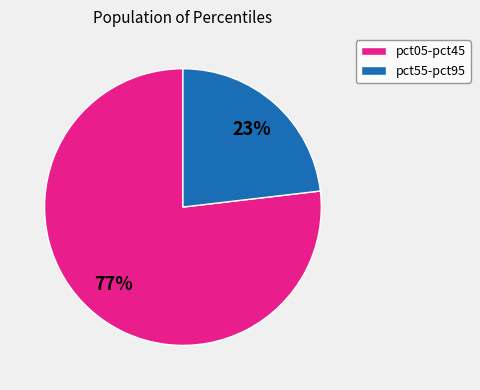

To the nearest percent, what portion does pct05-pct45 represent?

77%